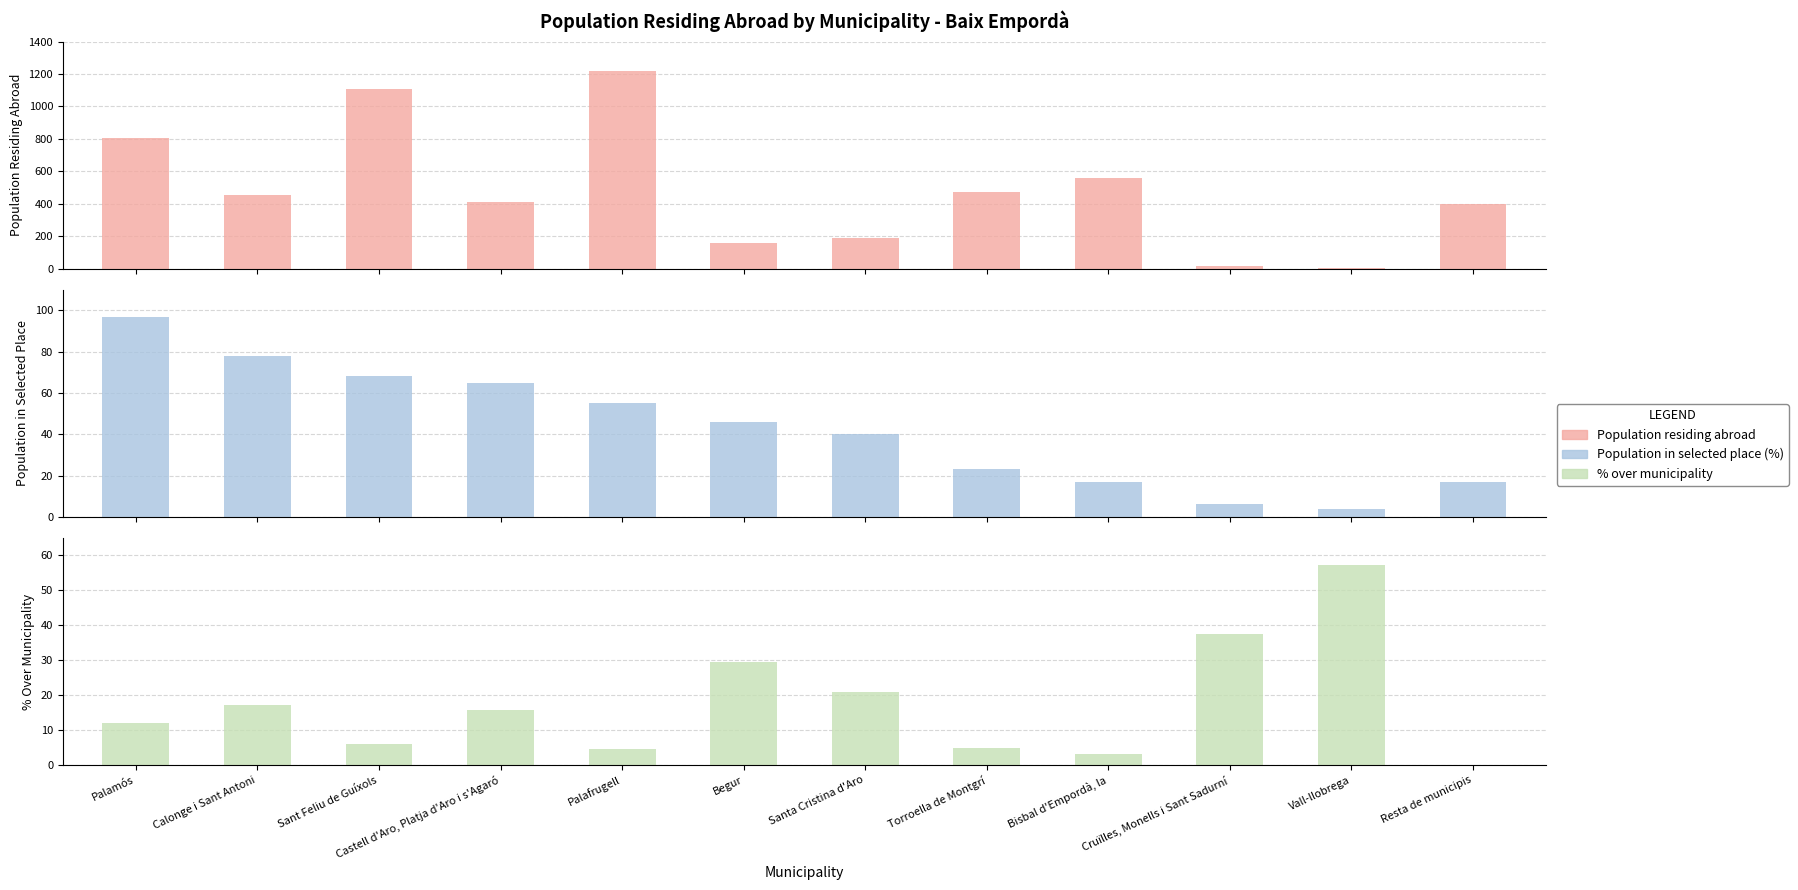

Reading left to right, transcribe all the data shown in this chart.

Population residing abroad: 803.0	452.0	1108.0	413.0	1218.0	156.0	191.0	471.0	558.0	16.0	7.0	401.0
Population in selected place (%): 97.0	78.0	68.0	65.0	55.0	46.0	40.0	23.0	17.0	6.0	4.0	17.0
% over municipality: 12.1	17.3	6.1	15.7	4.5	29.5	20.9	4.9	3.0	37.5	57.1	0.0